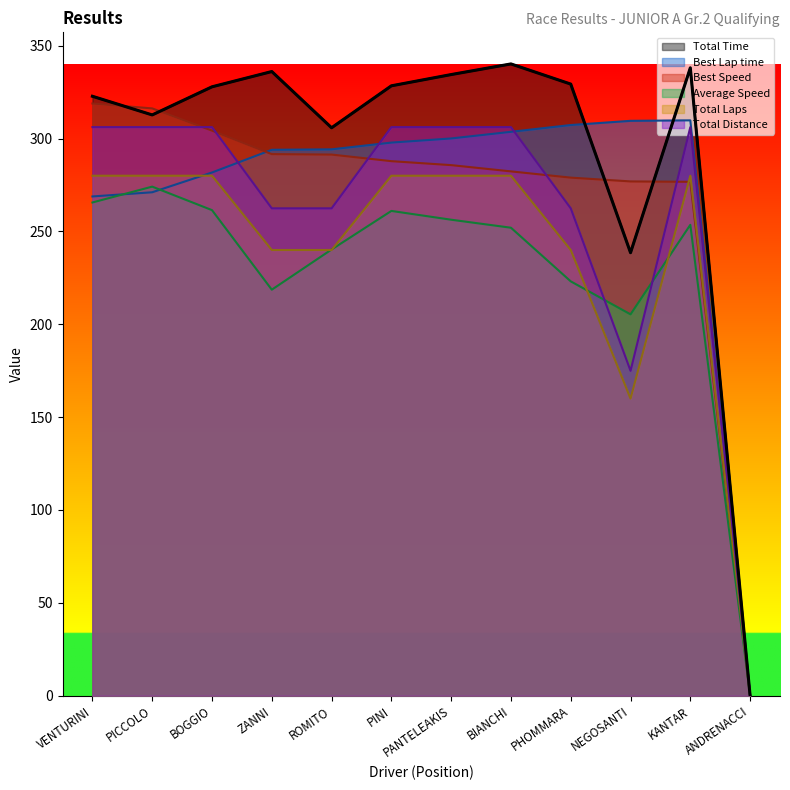

Is it true that Total Laps equals 352.4 at ZANNI?

False